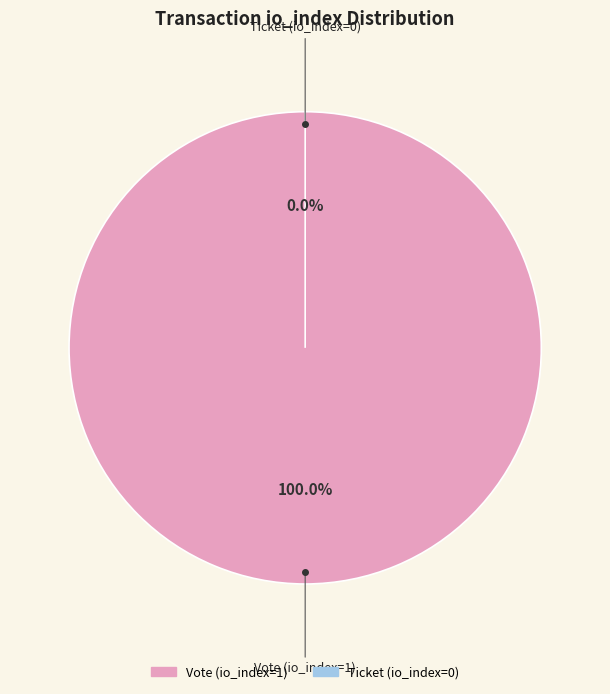

Combined, do Ticket (io_index=0) and Vote (io_index=1) account for over 50%?

Yes